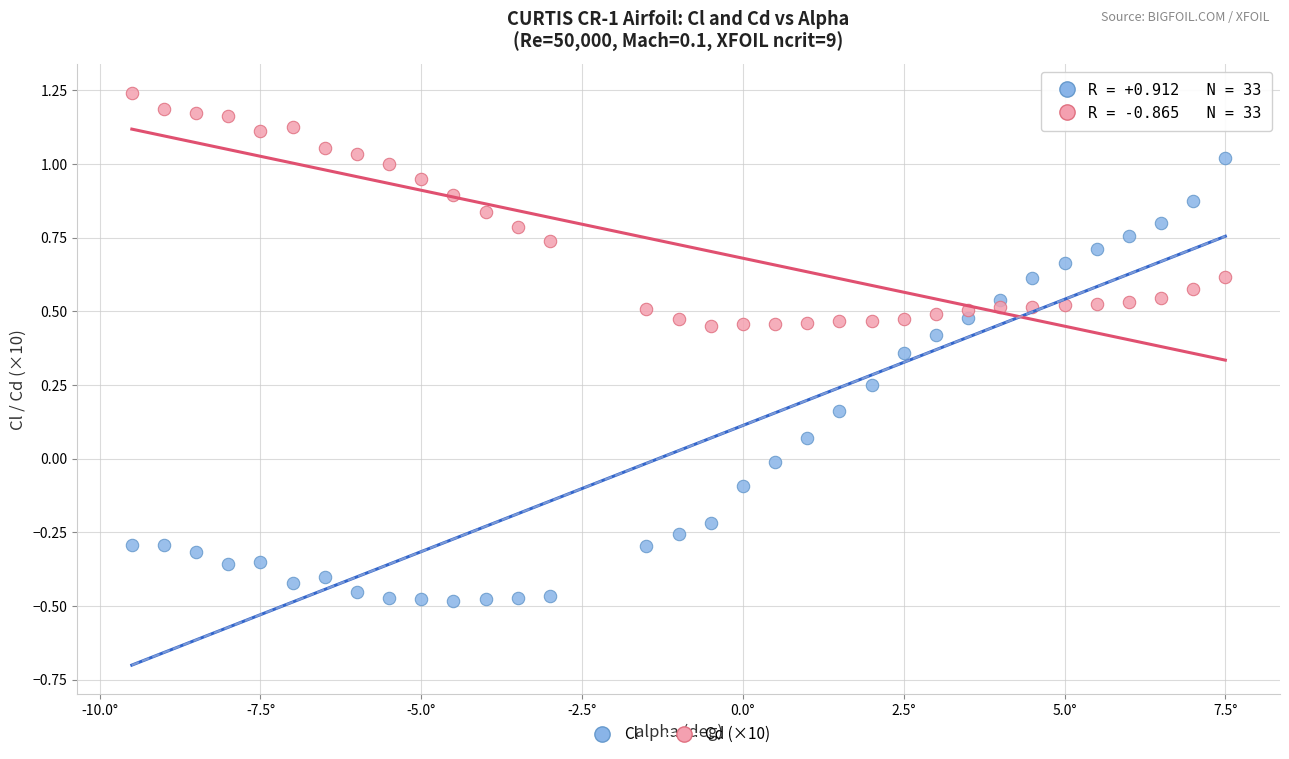

Which series has the widest spread of Y values?

Cl